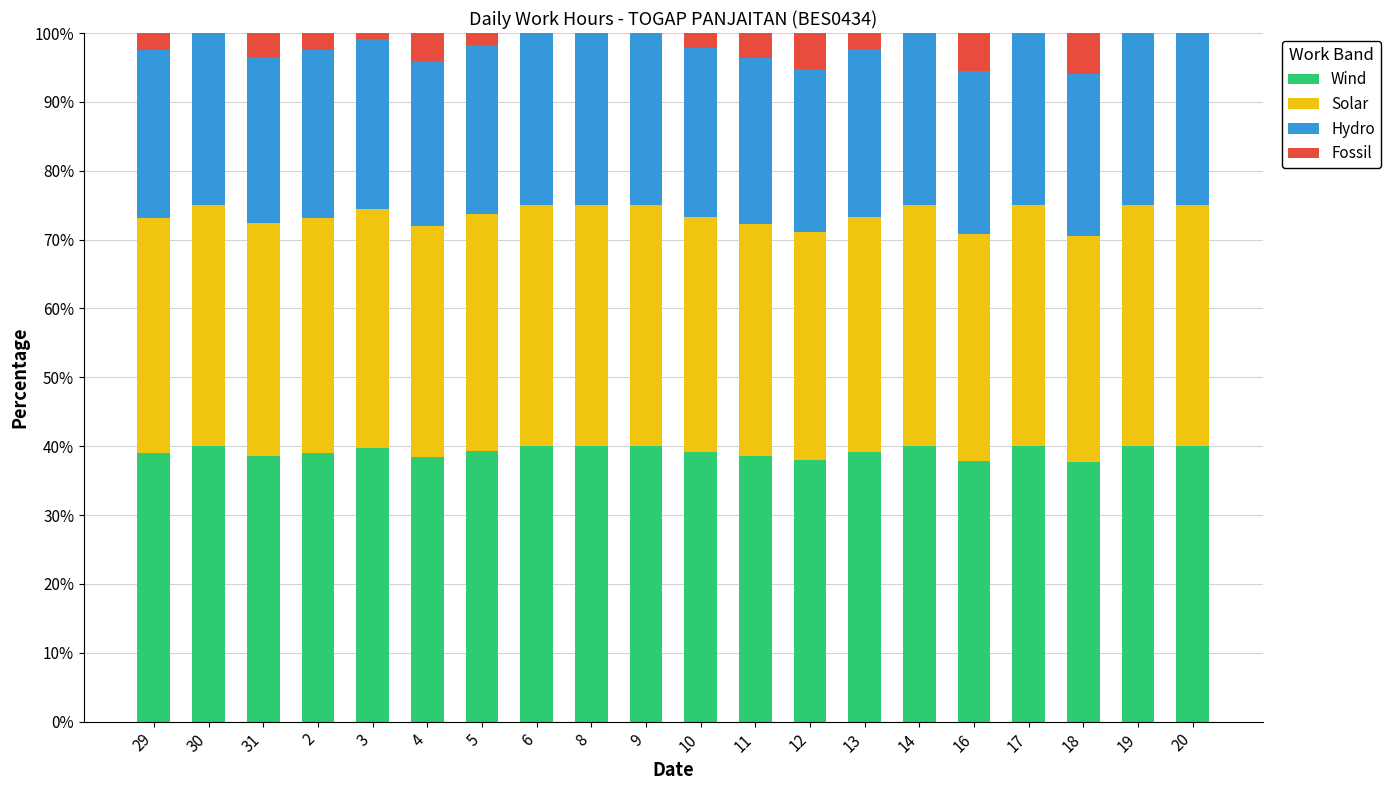

What is the sum of the Wind values at 10 and 4?

77.5